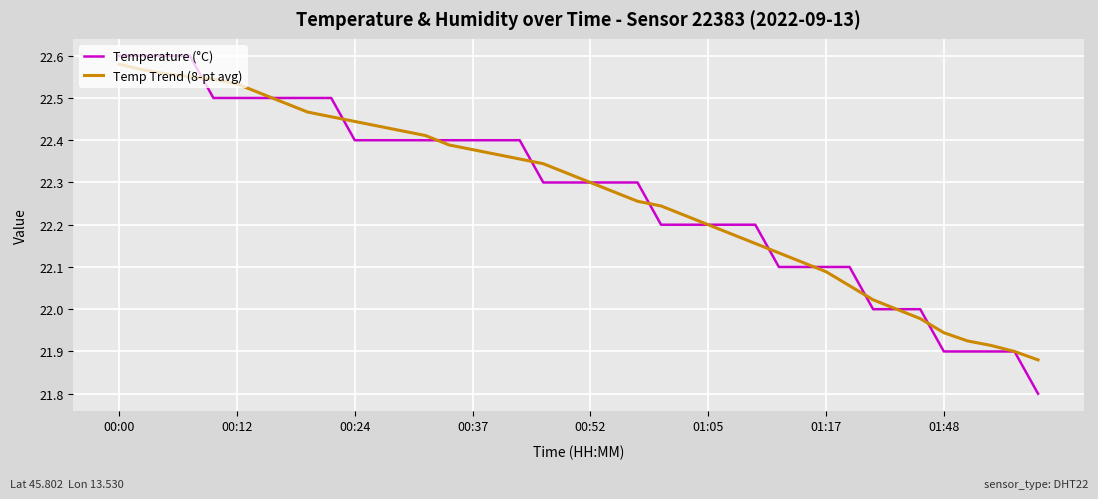

Which series has the largest range (max minus min)?

Temperature (°C)